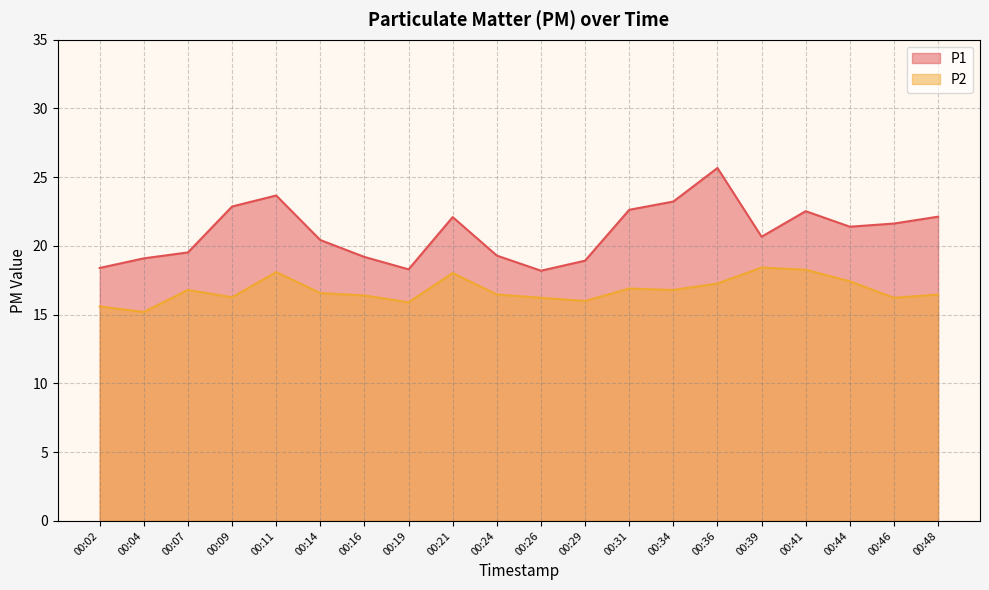

Where is the first local maximum for P1?

00:11